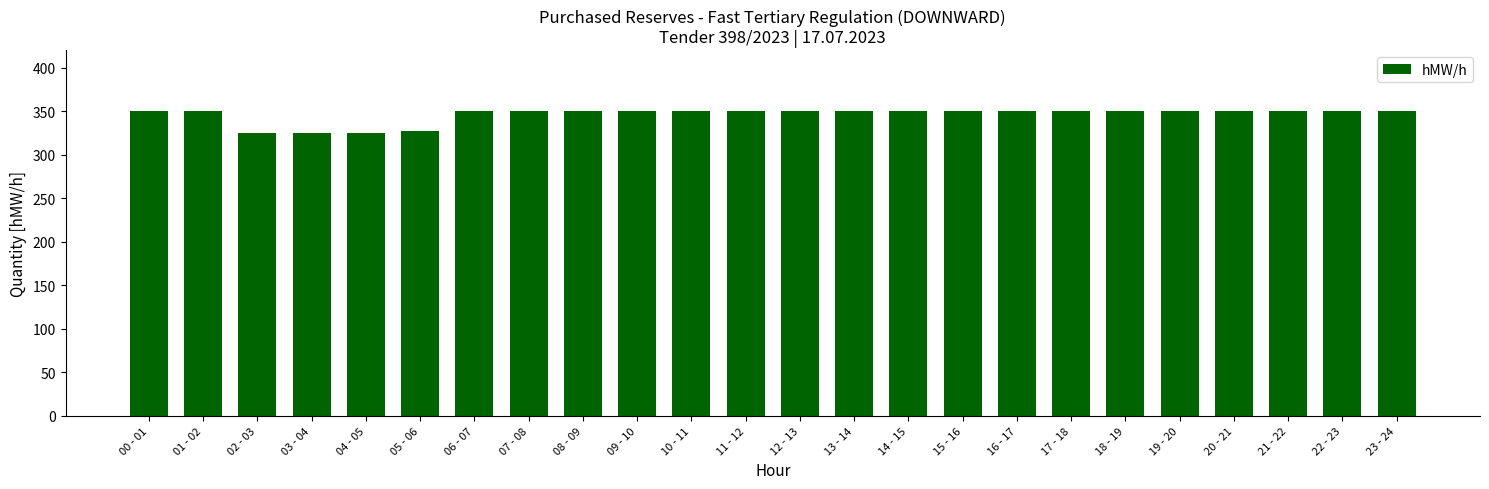

What is the average value?

346